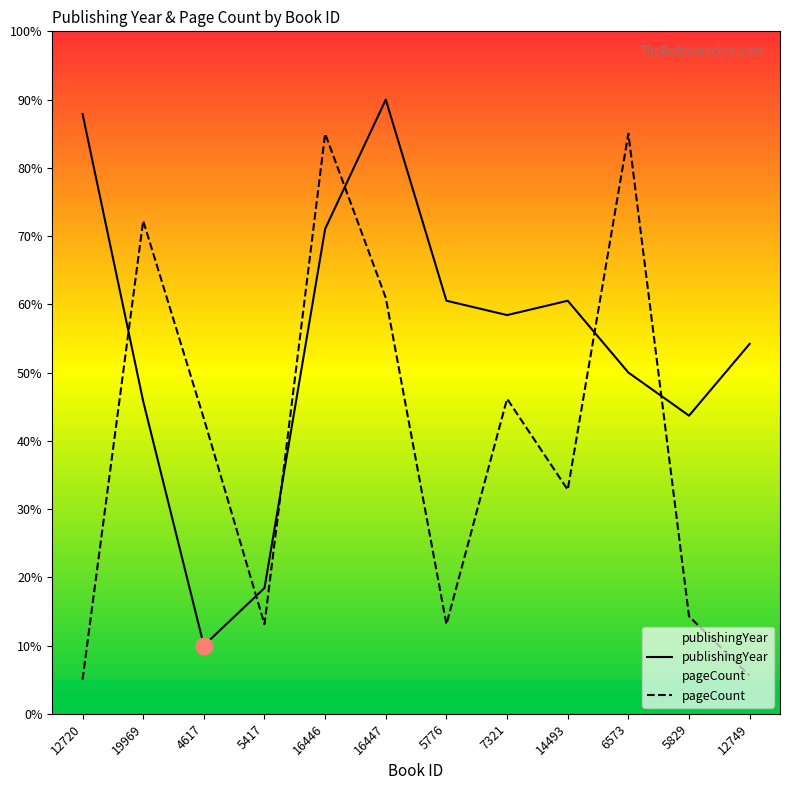

What is the difference between the maximum and second lowest values in the publishingYear series?

71.6